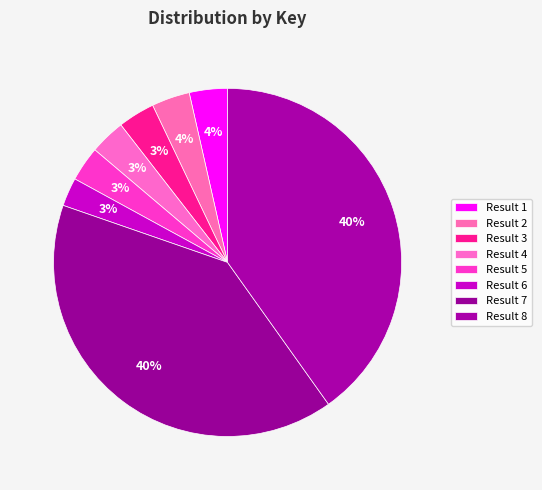

Which slice is the largest?

Result 8